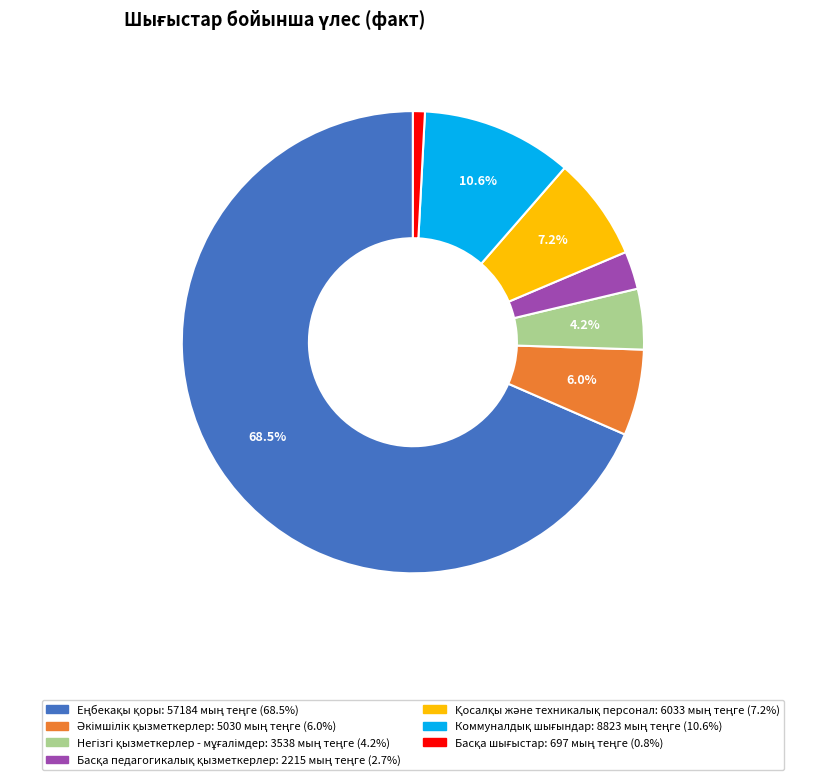

Does any single category account for the majority?

Yes